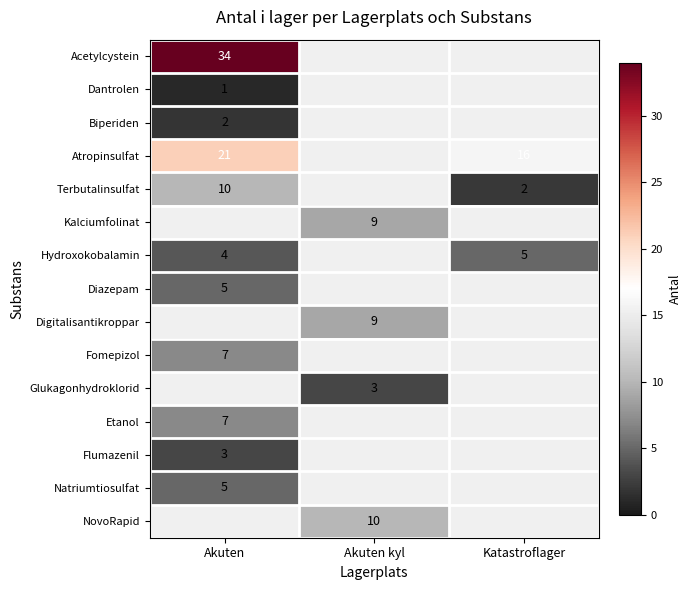

The value of Hydroxokobalamin at Akuten is 7. True or false?

False